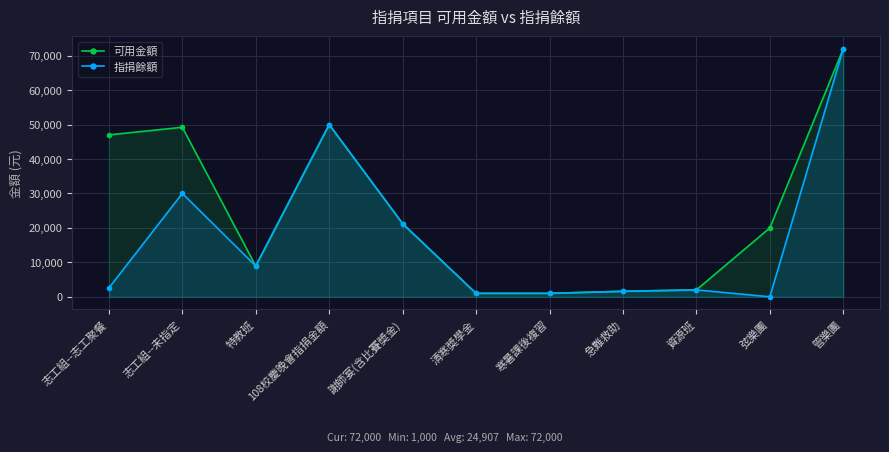

What position from the left is 志工組--未指定?

2